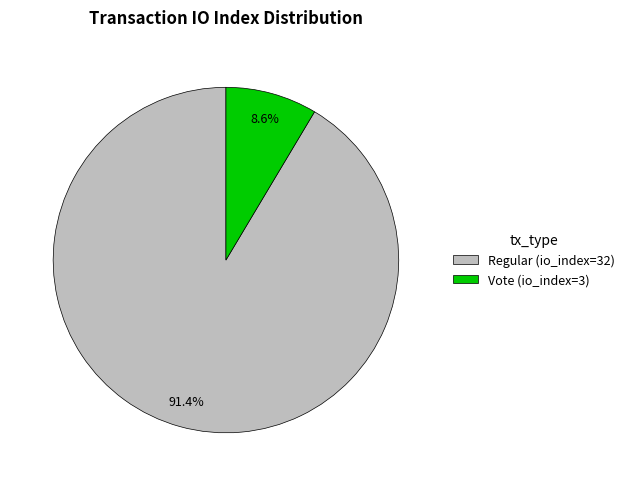

What percentage do Vote (io_index=3) and Regular (io_index=32) together represent?

100.0%